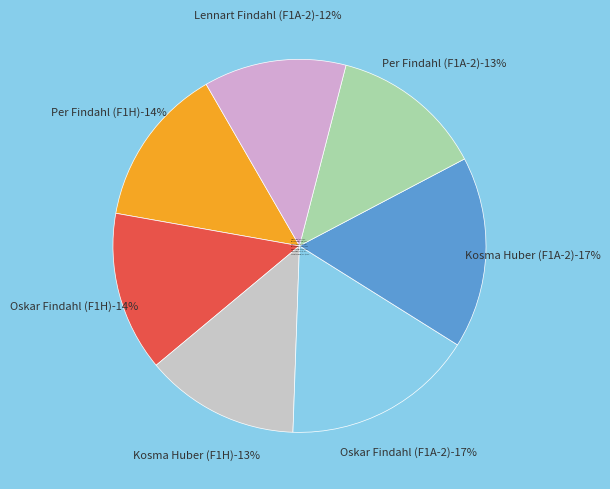

Approximately how many times larger is the value at Per Findahl (F1A-2) compared to Lennart Findahl (F1A-2)?

1.1